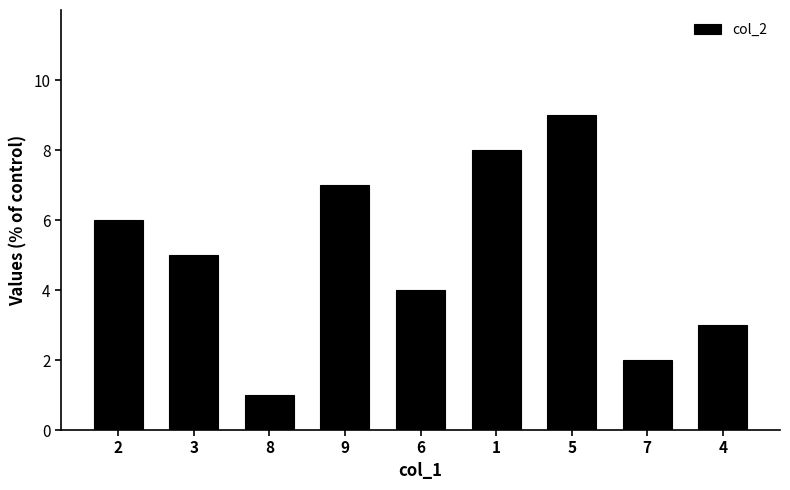

Reading left to right, transcribe all the data shown in this chart.

6	5	1	7	4	8	9	2	3